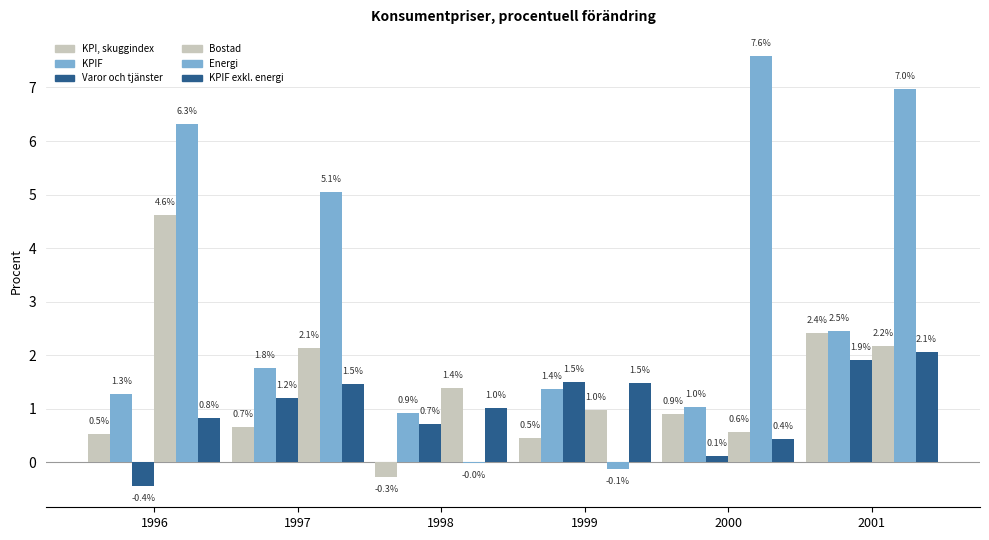

Count the number of data series in this chart.

6